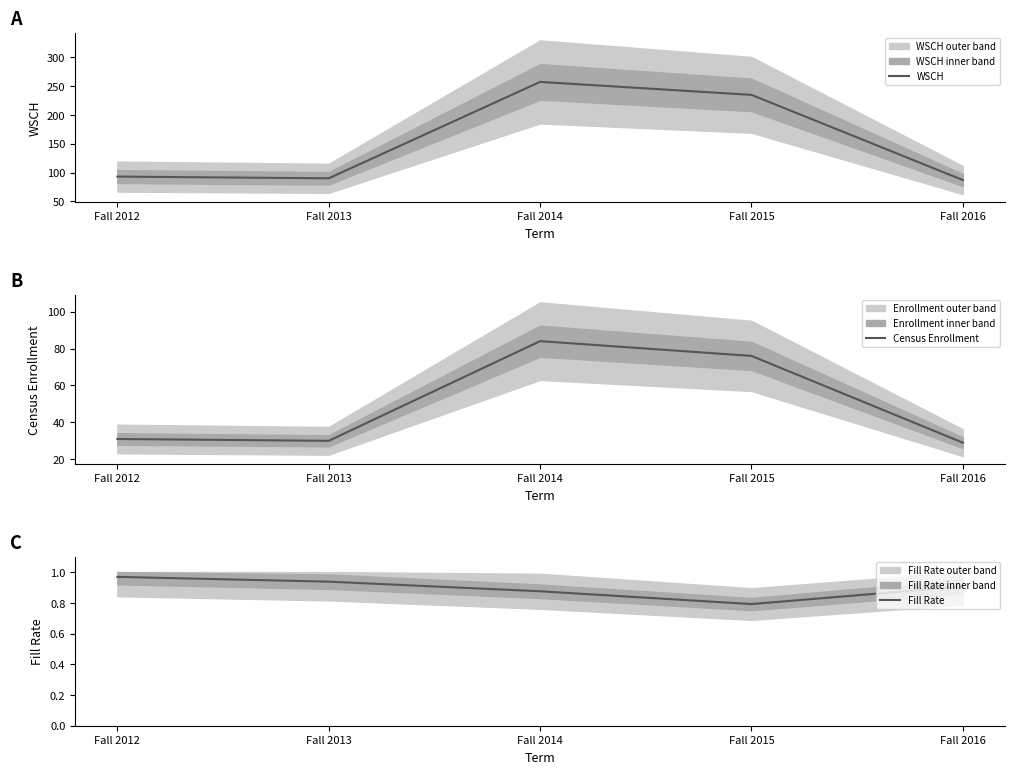

What is the difference between the second highest and minimum values in the WSCH series?

147.9